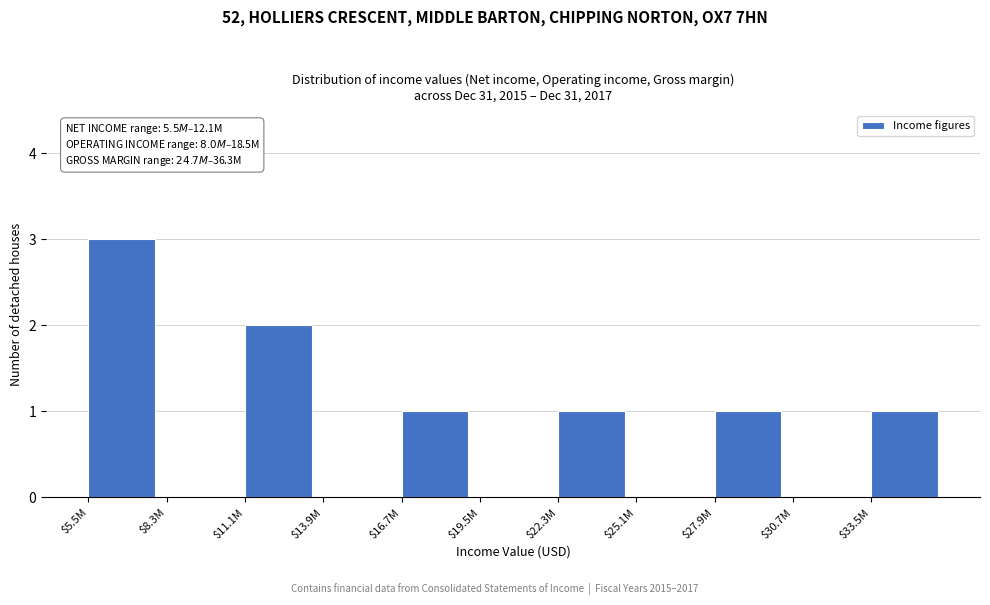

True or false: the data shows 0 at $19.5M.

True